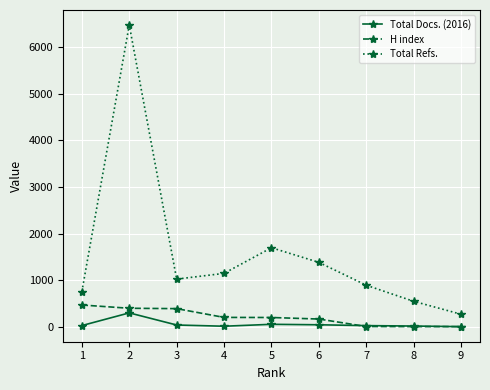

At which category is the sum across all series the highest?

2